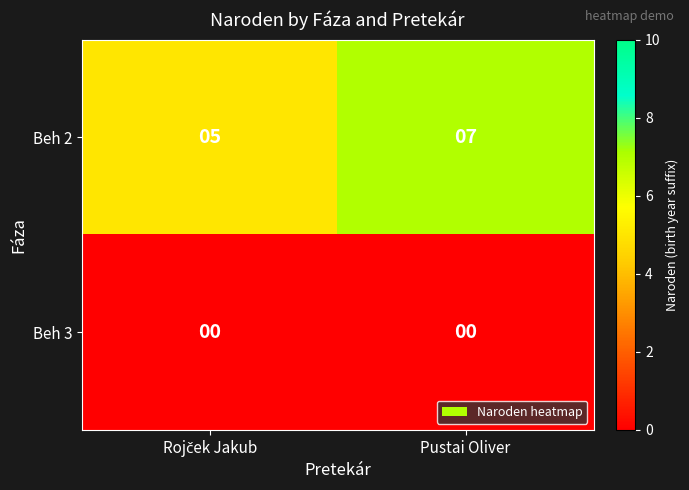

Is it true that Beh 2 equals 7 at Pustai Oliver?

True